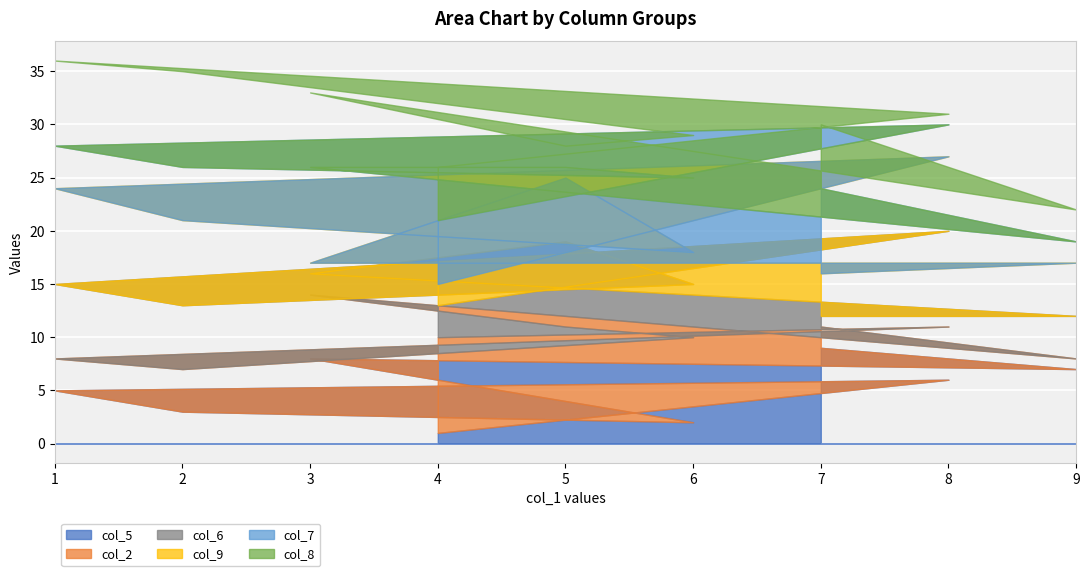

In col_2, how many points are higher than both neighbors (excluding endpoints)?

1